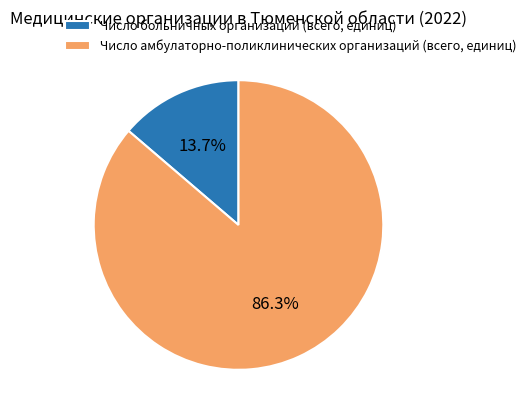

To the nearest percent, what percentage of the pie is Число амбулаторно-поликлинических организаций (всего, единиц)?

86%